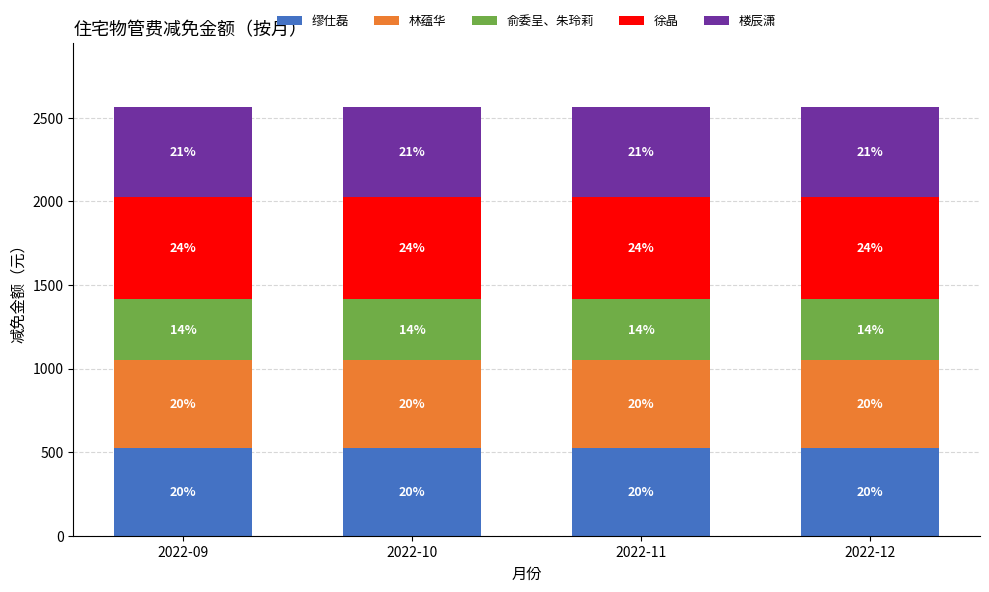

How many bars are there in total?

4